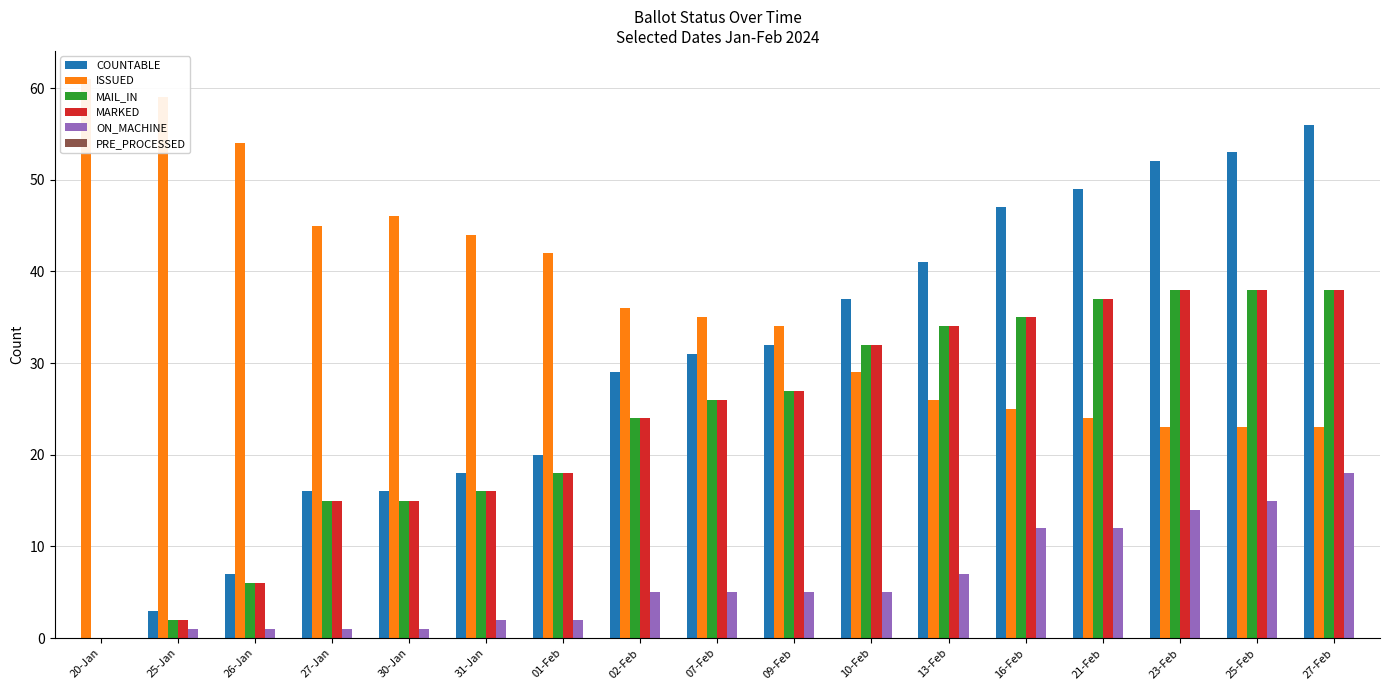

Is the value of ISSUED at 30-Jan greater than the value of MARKED at 20-Jan?

Yes